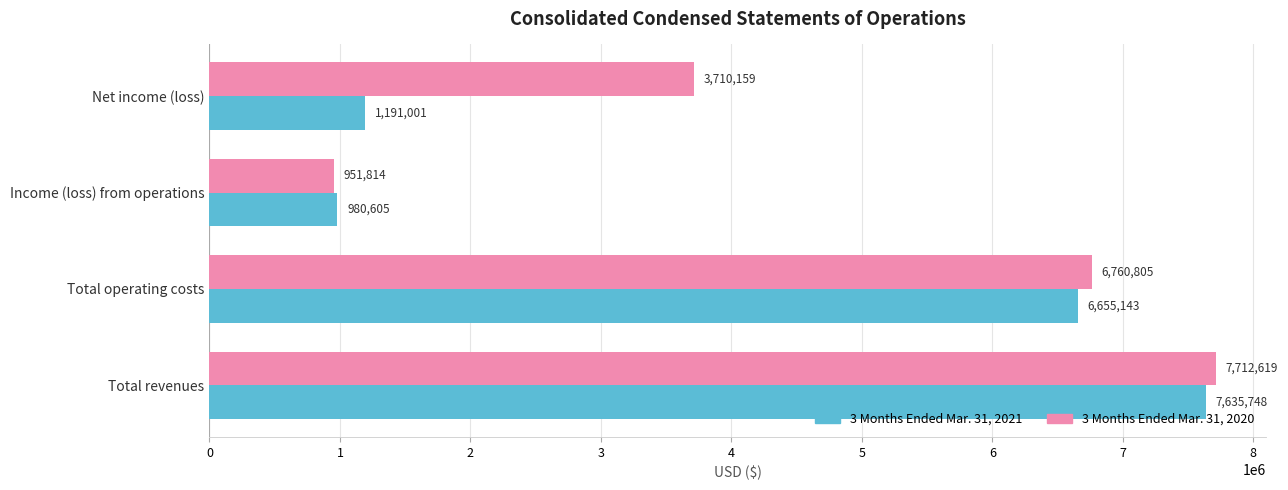

Rank the series by their maximum value, from highest to lowest.

3 Months Ended Mar. 31, 2020, 3 Months Ended Mar. 31, 2021